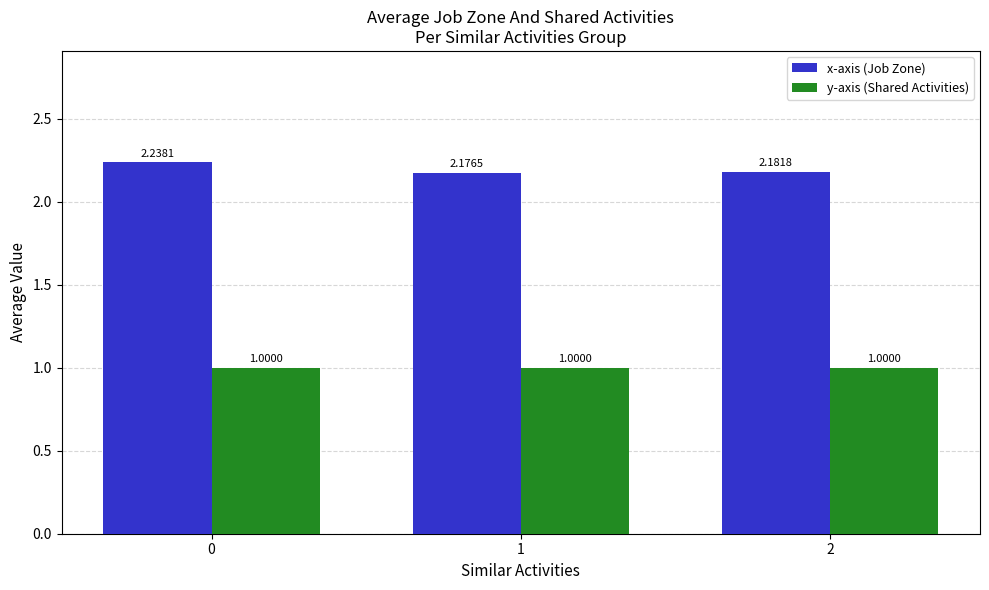

What is the average value of the y-axis (Shared Activities) series?

1.0